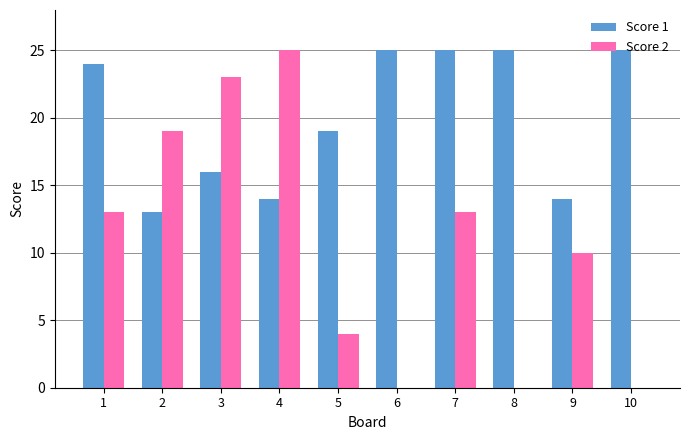

What is the total value across all series at 1?

37